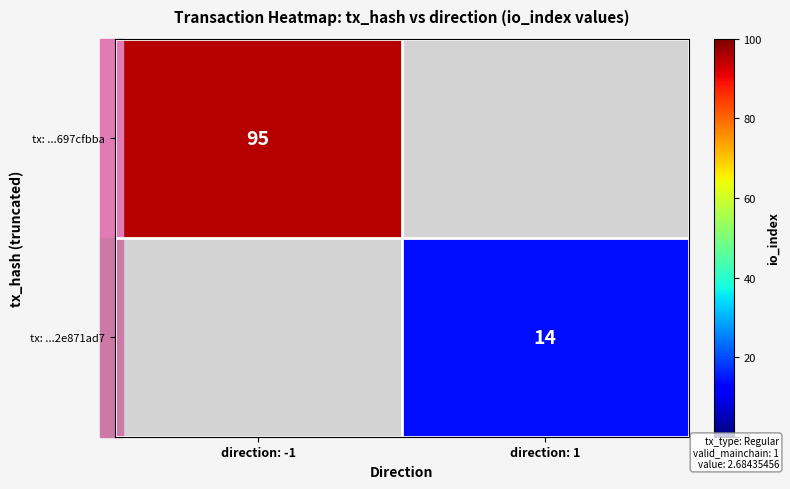

Which has a higher value, direction: 1 or direction: -1?

direction: -1